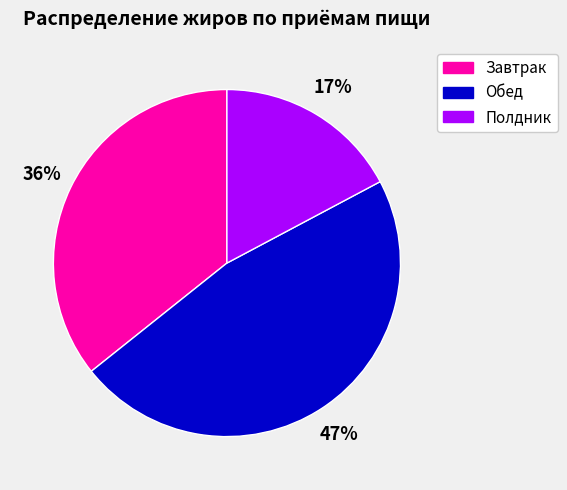

Do Обед and Полдник together represent more than half of the pie?

Yes